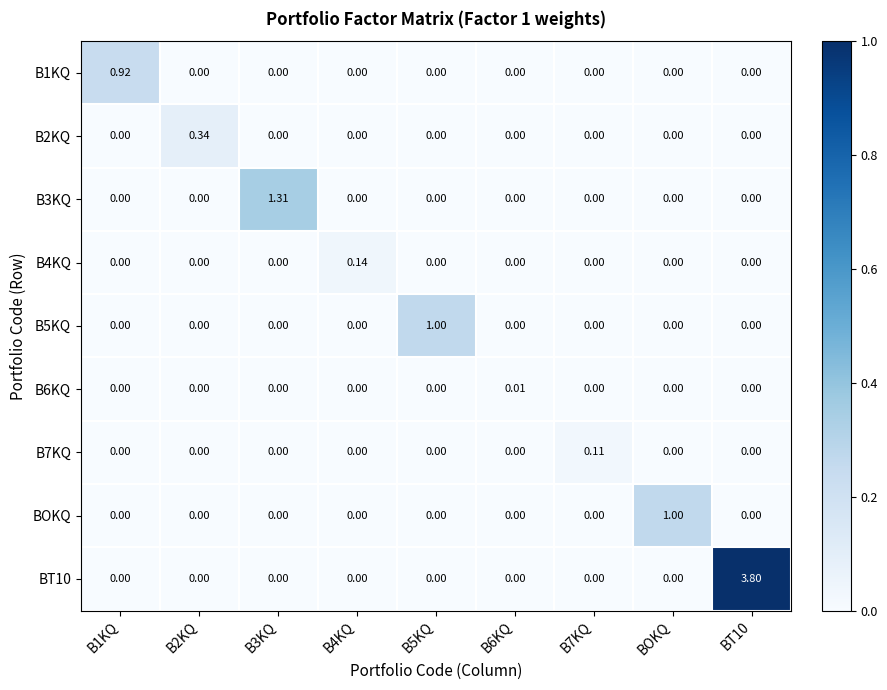

Which label corresponds to the smallest value in the chart?

B2KQ